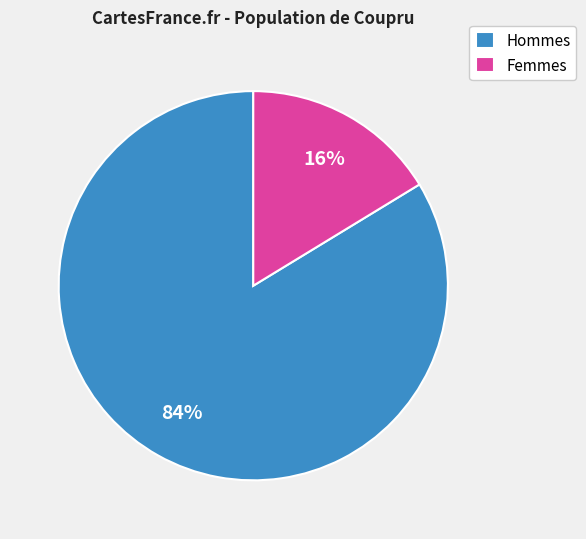

Is it true that Femmes is 16% of the pie?

True